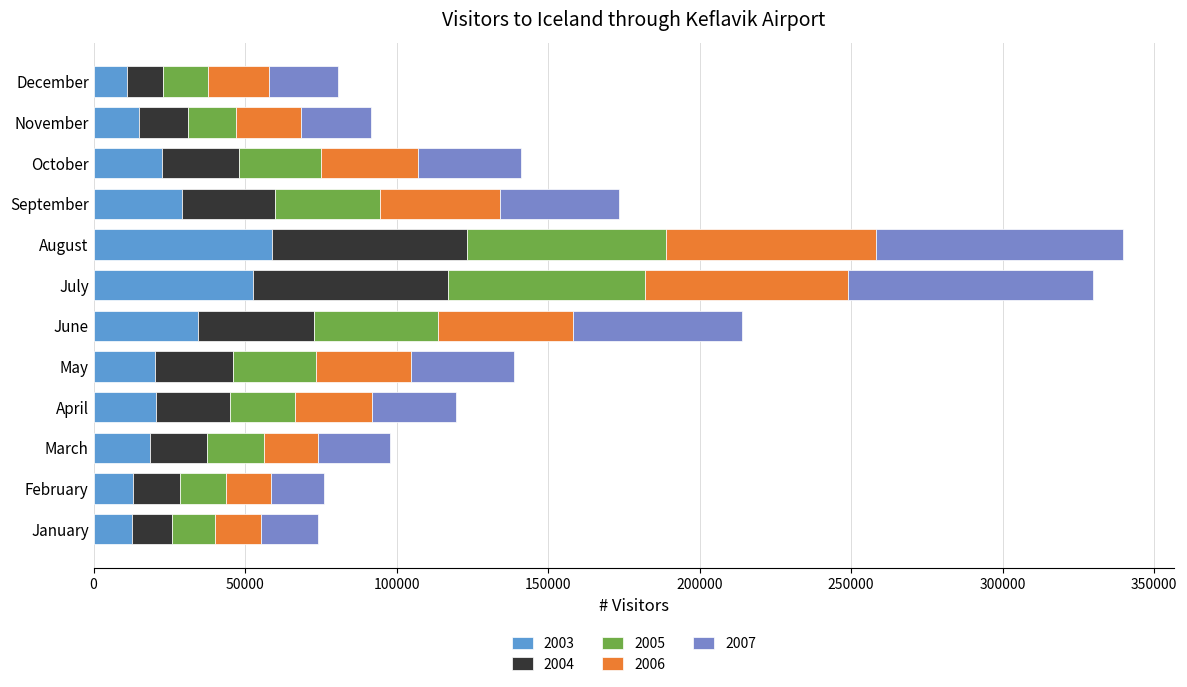

How many categories are shown in the chart?

12